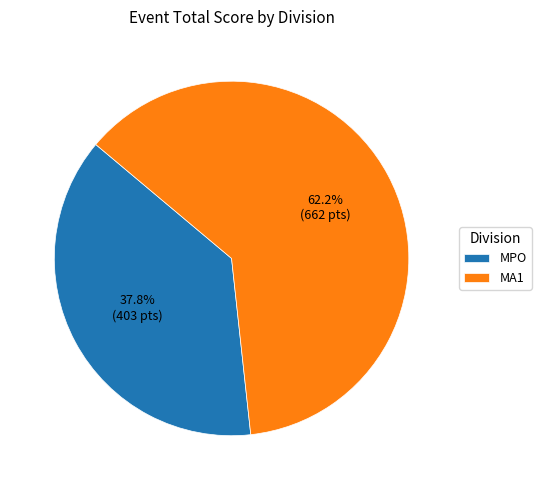

Does MPO represent more than half of the total?

No